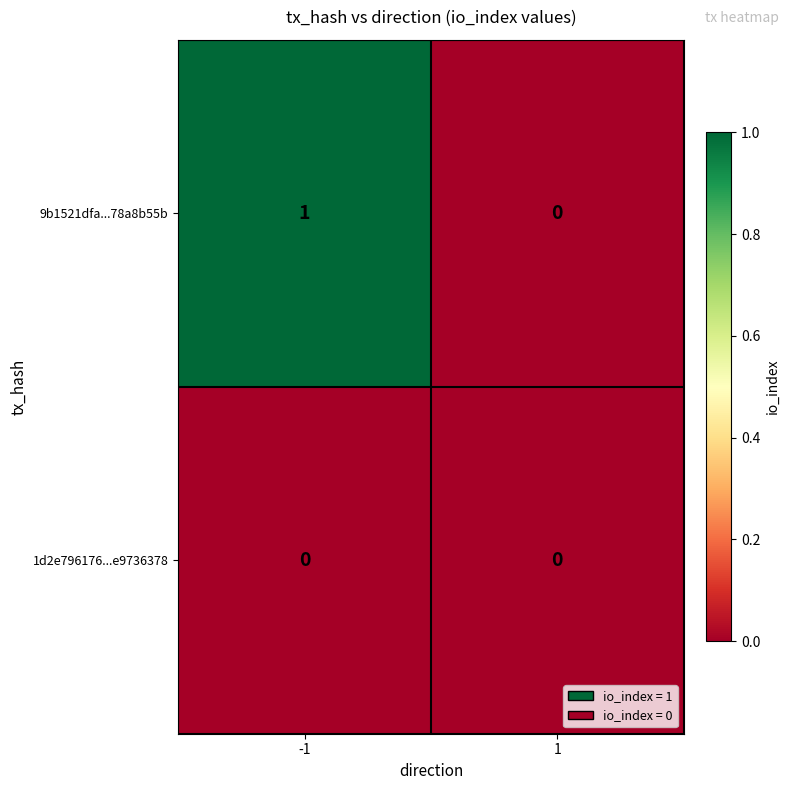

The 9b1521dfa...78a8b55b series shows 0 at 1. True or false?

True